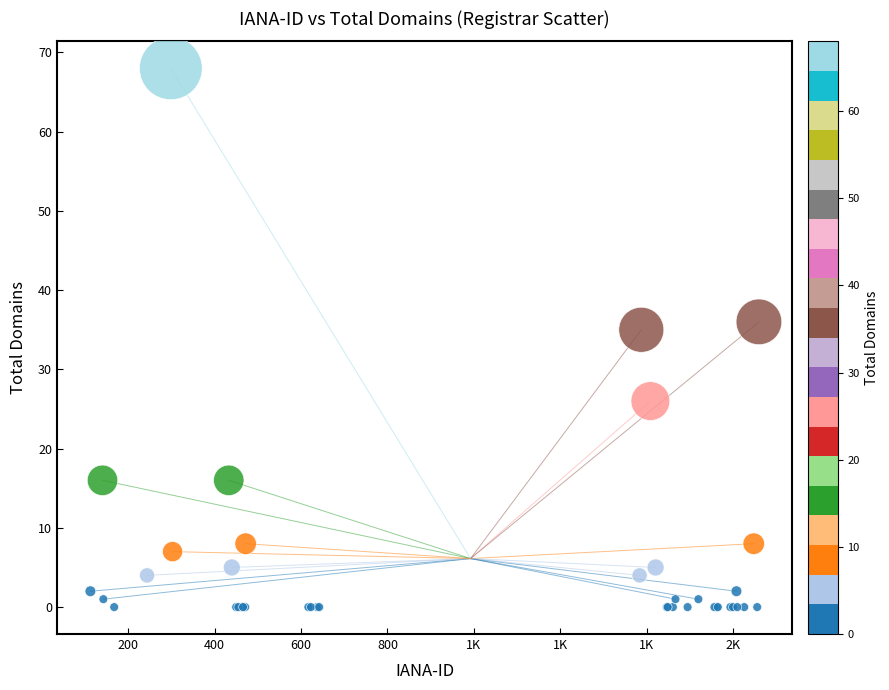

What Y value in the scatter plot is closest to 34?

35